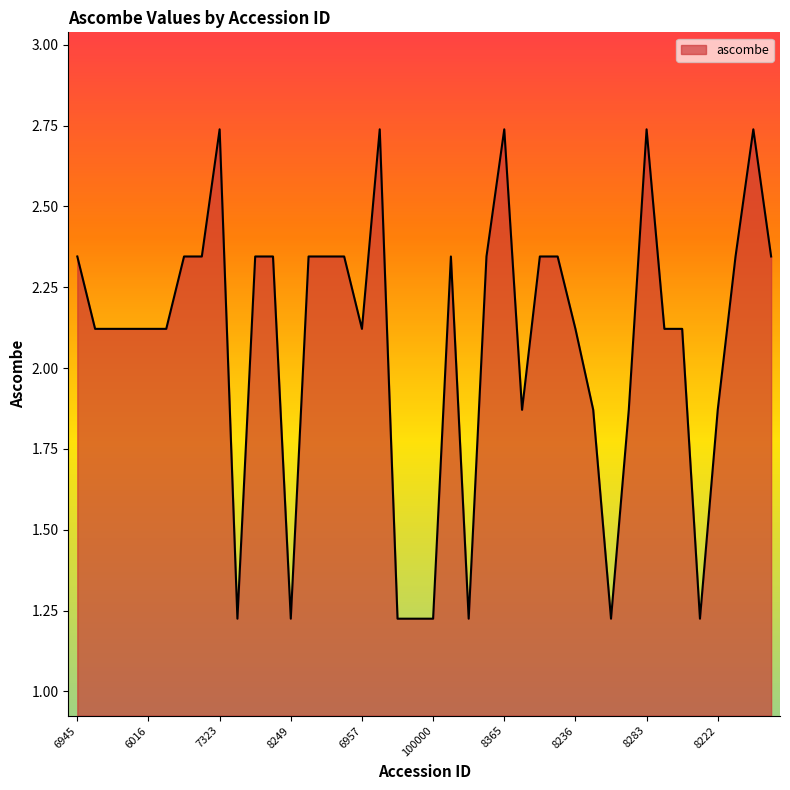

What is the difference between the maximum and minimum values?

1.5